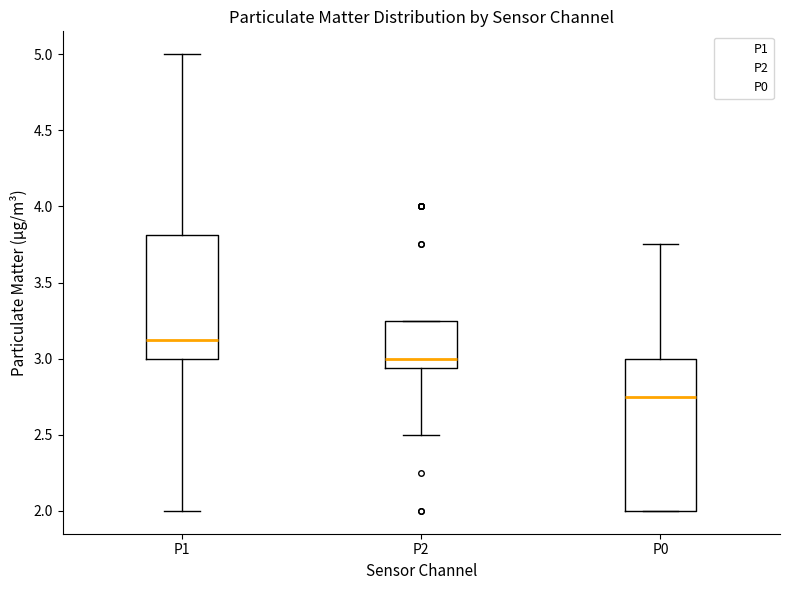

Comparing the boxes themselves (not the whiskers), which one is the tallest?

P0